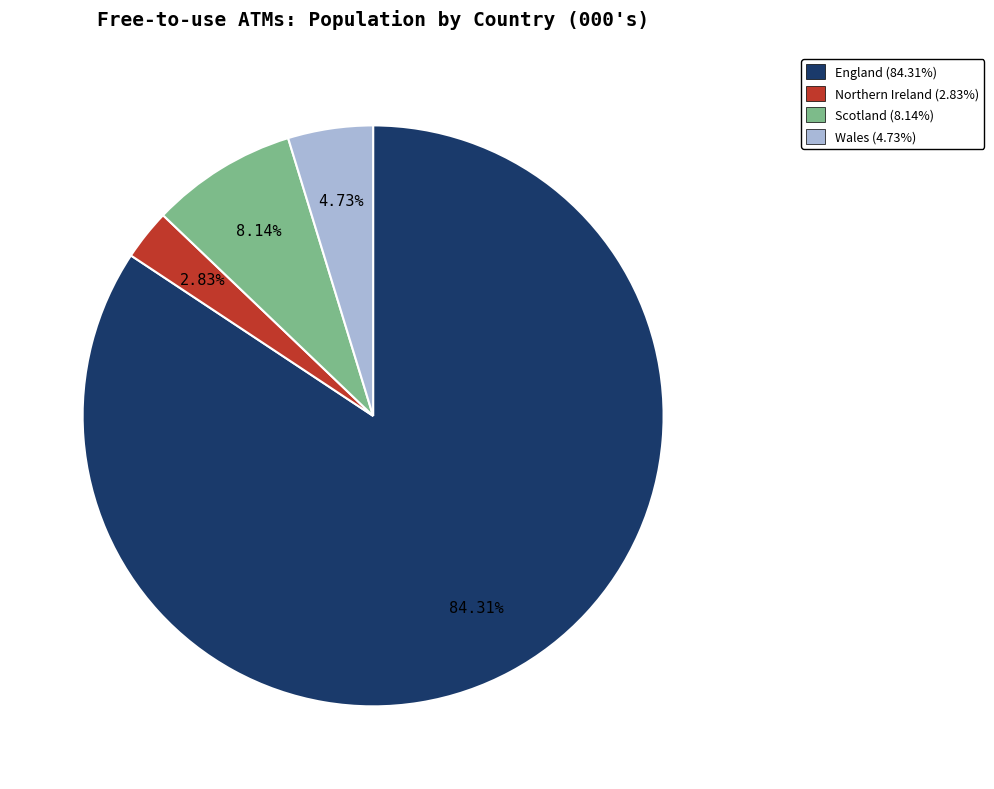

What is the smallest slice in the pie chart?

Northern Ireland (2.83%)